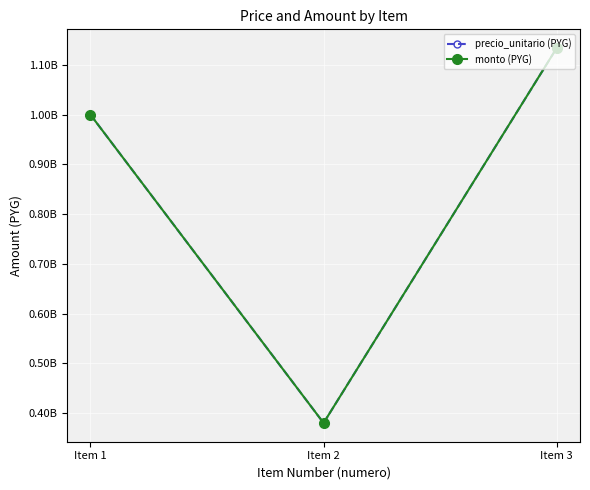

At which category does the chart reach its peak across all series?

Item 3